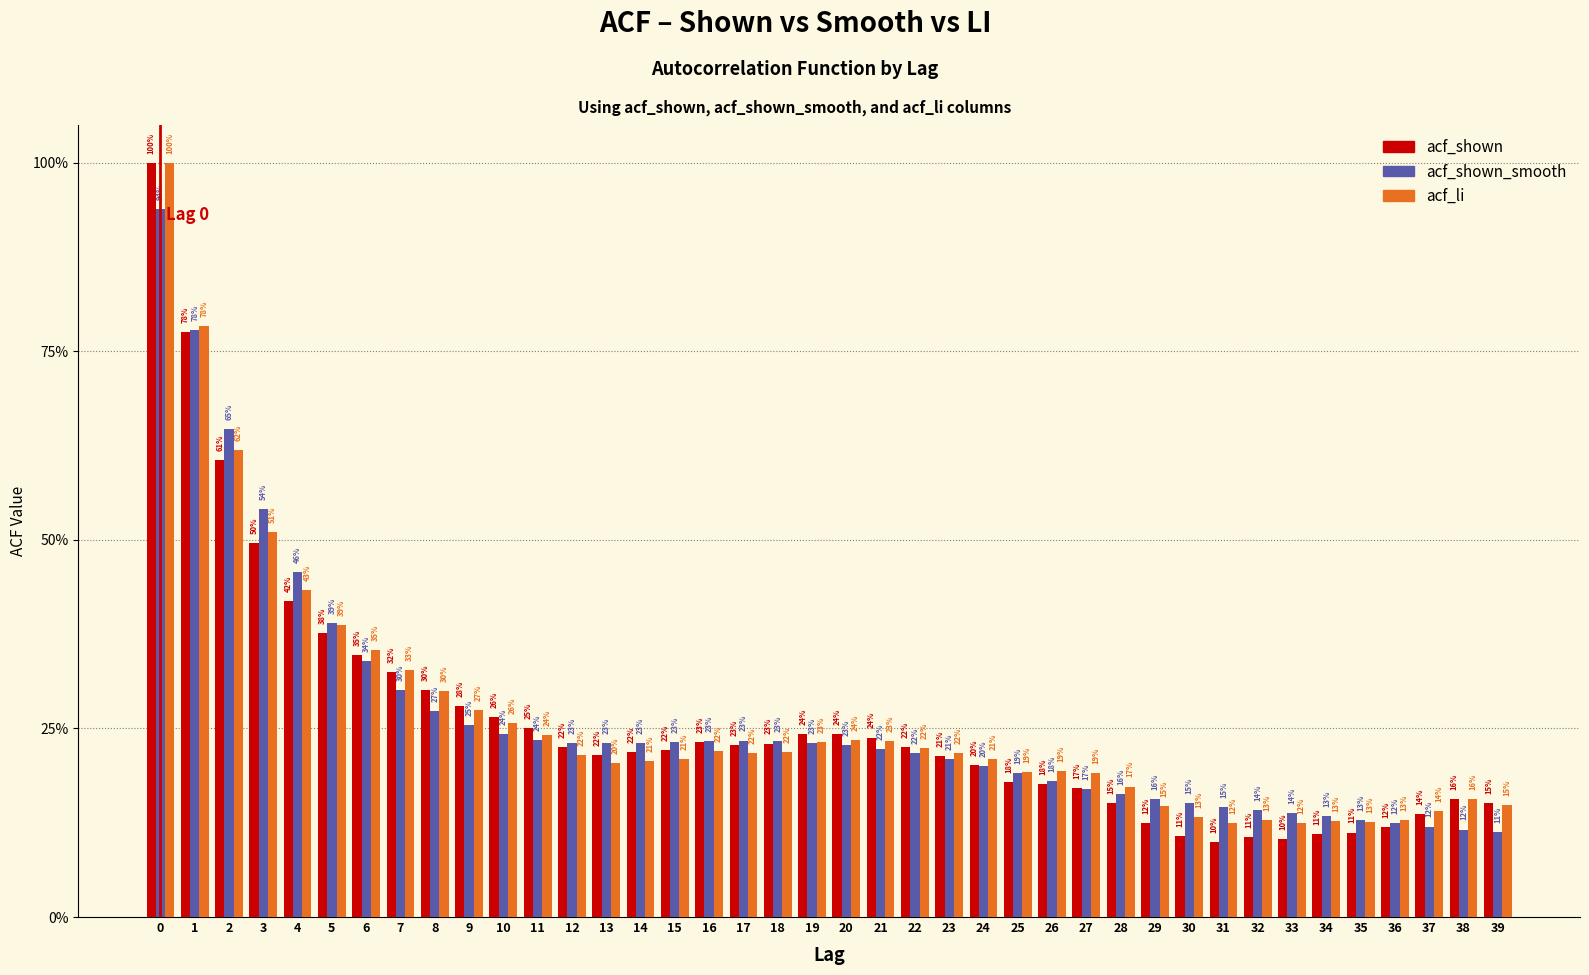

Are the bars horizontal?

No